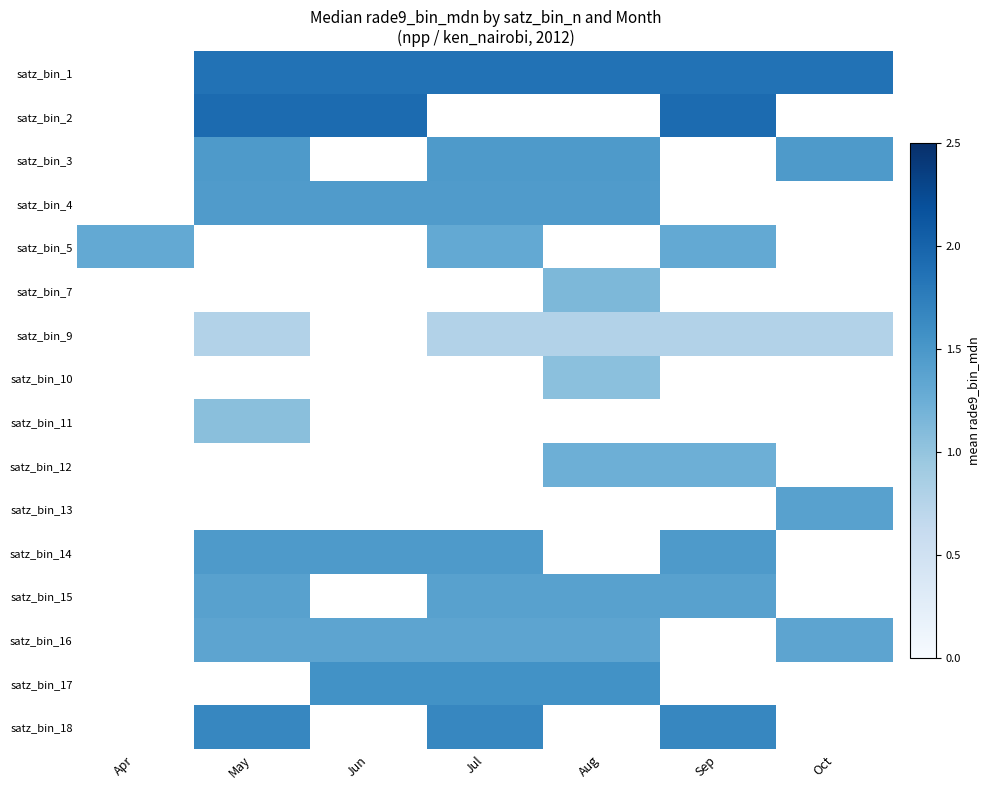

How many series are shown in this chart?

16